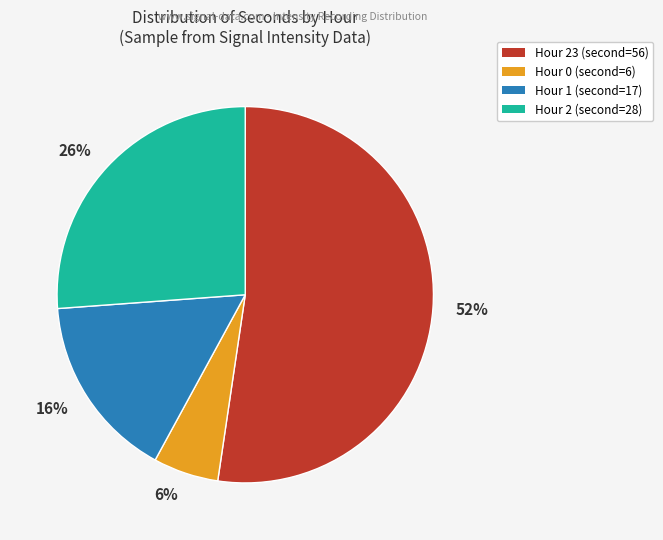

The 26% slice represents 26% of the pie. True or false?

True